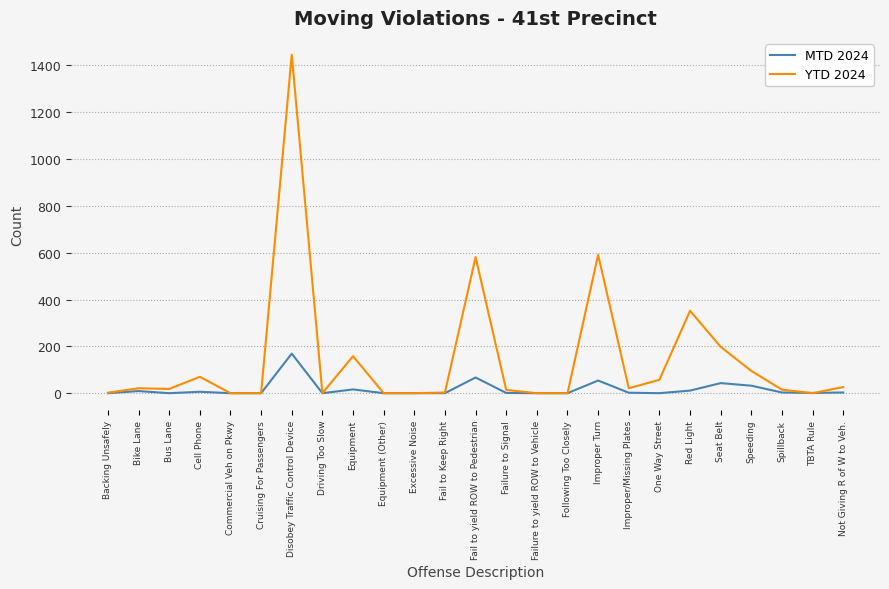

Which series has the largest range (max minus min)?

YTD 2024